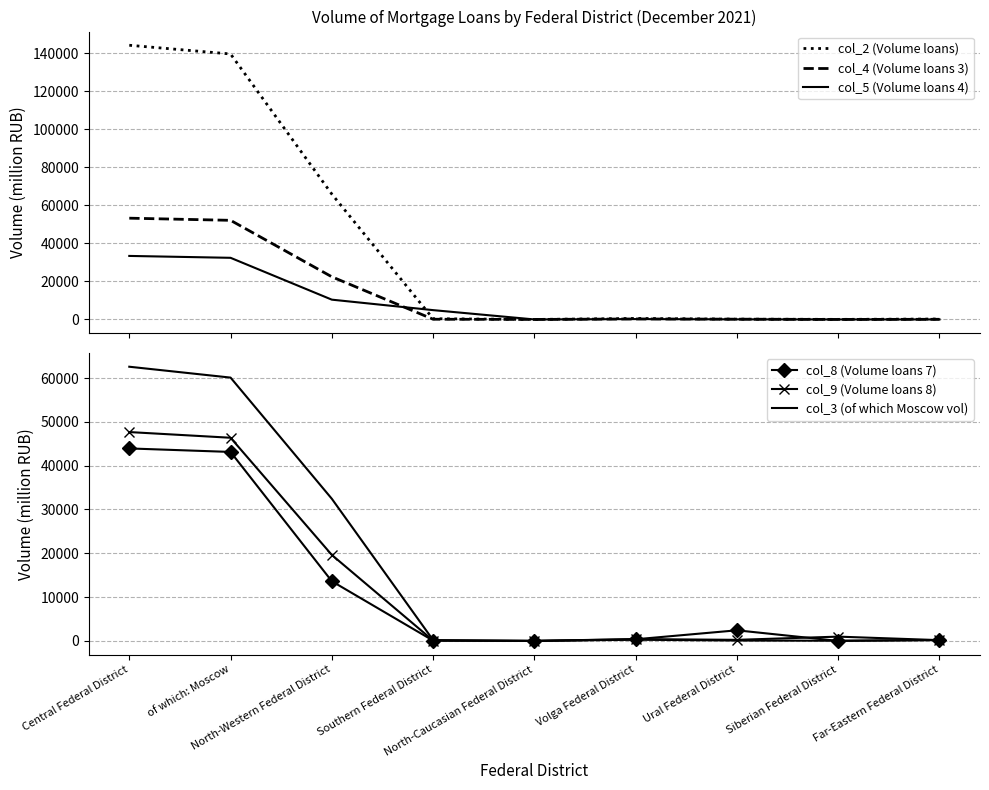

What is the label of the 8th point from the left?

Siberian Federal District